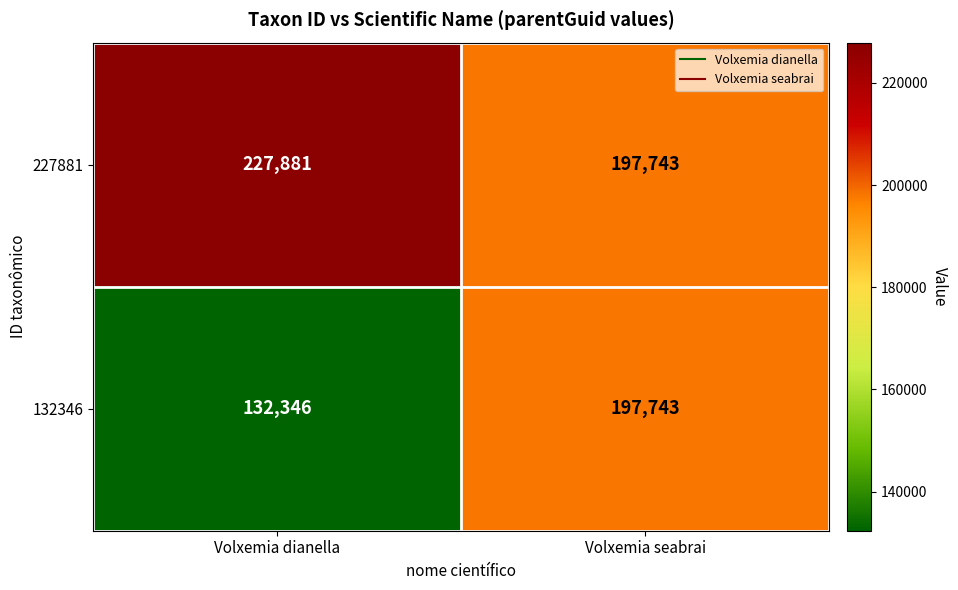

What is the difference between the highest and lowest values at Volxemia dianella?

95535